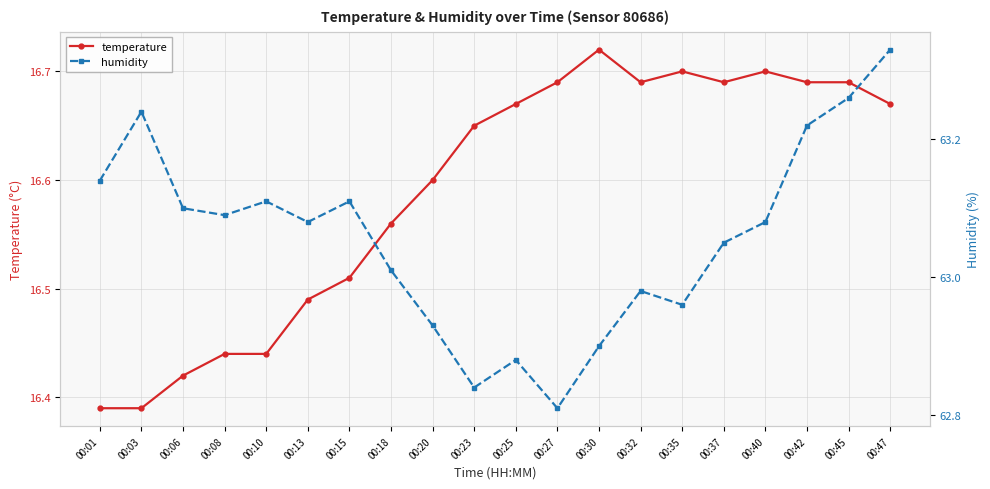

Rank the categories by temperature value from highest to lowest.

00:30, 00:35, 00:40, 00:27, 00:32, 00:37, 00:42, 00:45, 00:25, 00:47, 00:23, 00:20, 00:18, 00:15, 00:13, 00:08, 00:10, 00:06, 00:01, 00:03